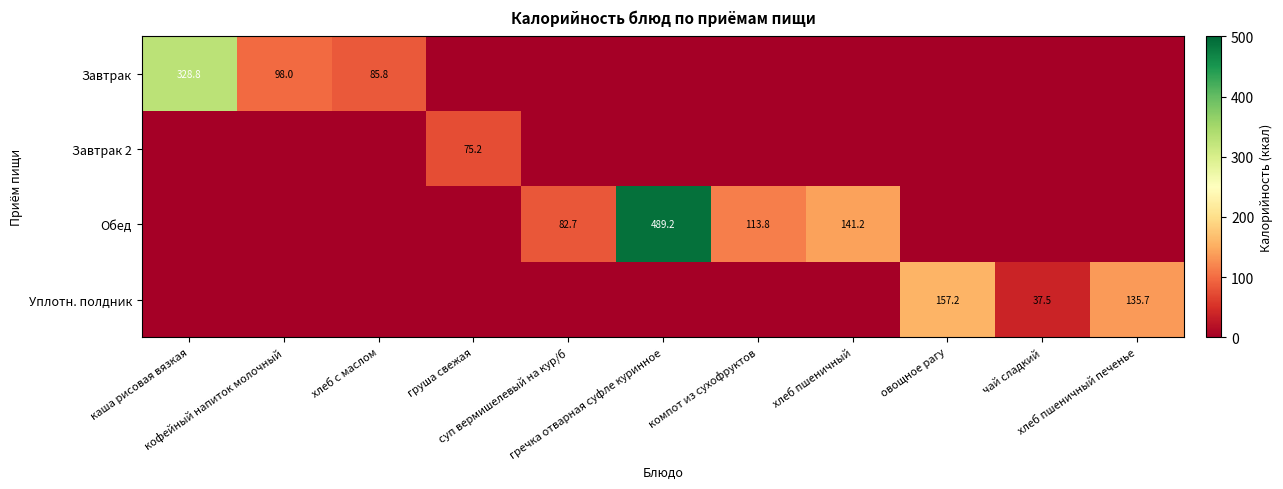

What value does the Обед series have at гречка отварная суфле куринное?

489.2